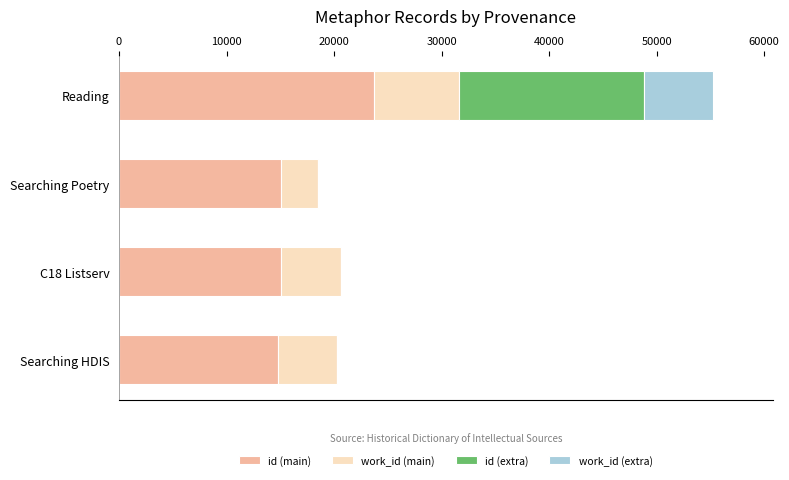

What is the maximum value for id (main)?

23730